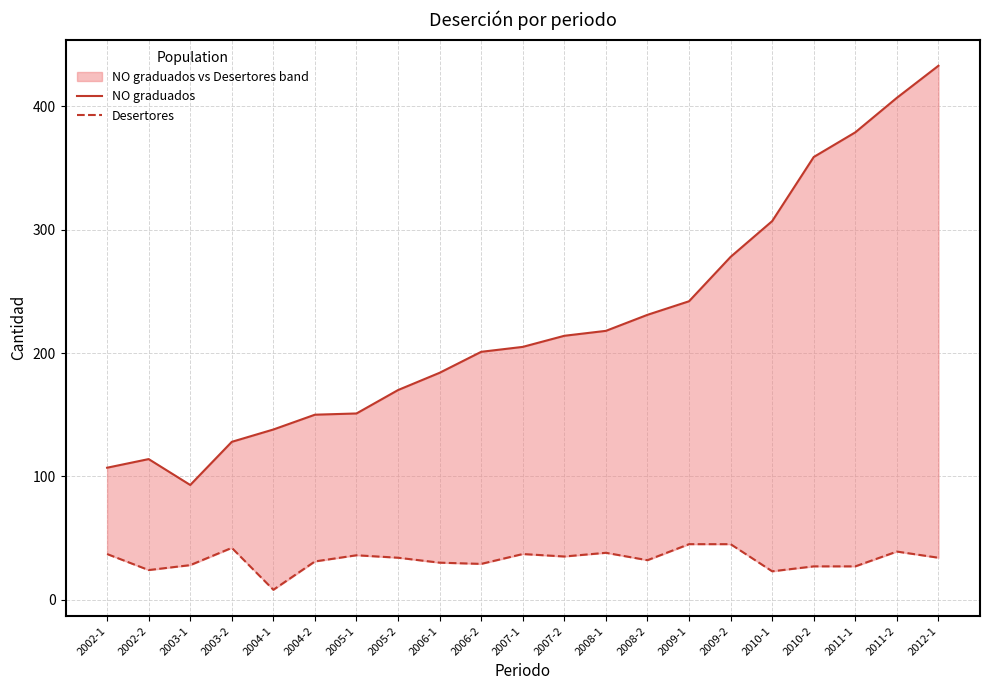

At which category is the sum across all series the highest?

2012-1